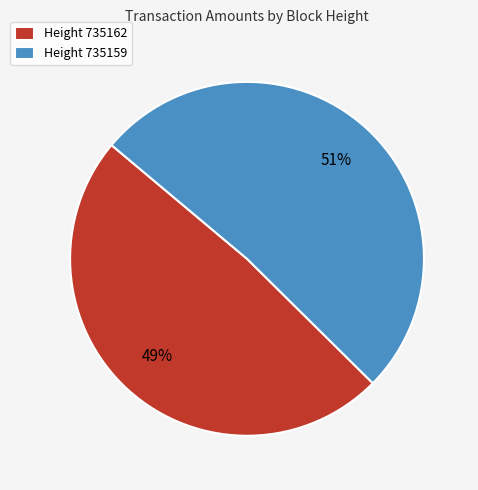

To the nearest percent, what portion does Height 735162 represent?

49%